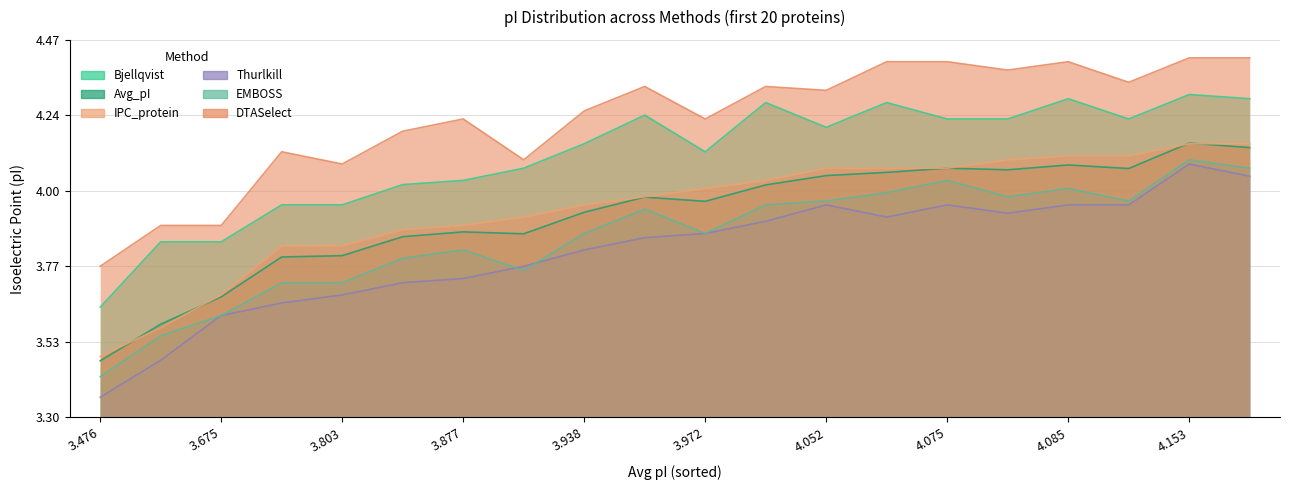

What position from the left is 4.074?

18